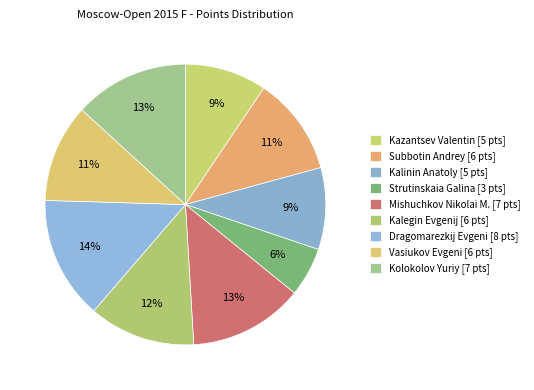

How many segments does this pie chart have?

9